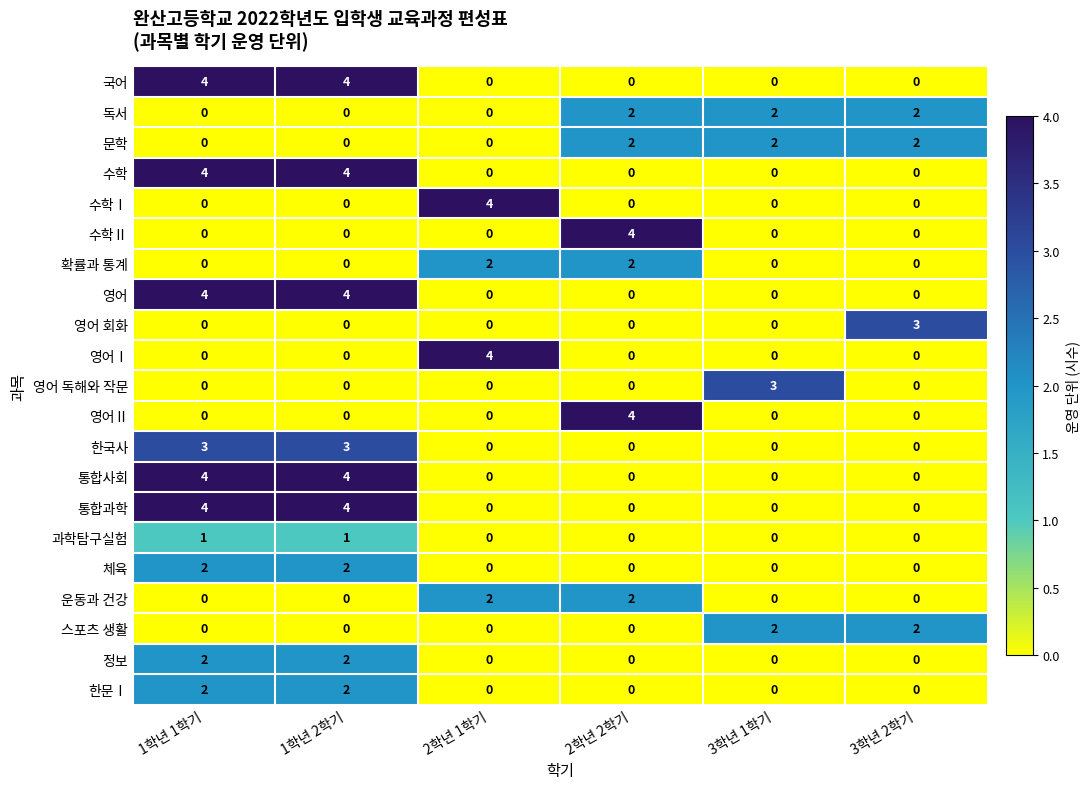

What is the difference between the highest and lowest values at 1학년 1학기?

4